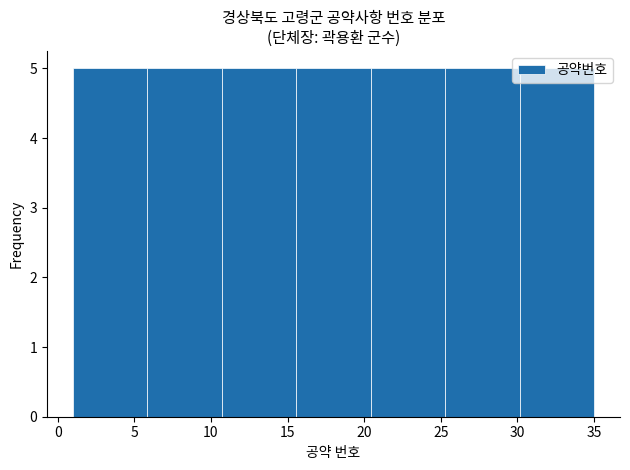

Reading left to right, list every bar in this chart as the range it spans on the x-axis followed by its height. Neither the bar edges nor the heights are printed on the chart, so give them approximately, as read against the axes.

1.0 to 6.0: 5
6.0 to 10.5: 5
10.5 to 15.5: 5
15.5 to 20.5: 5
20.5 to 25.5: 5
25.5 to 30.0: 5
30.0 to 35.0: 5